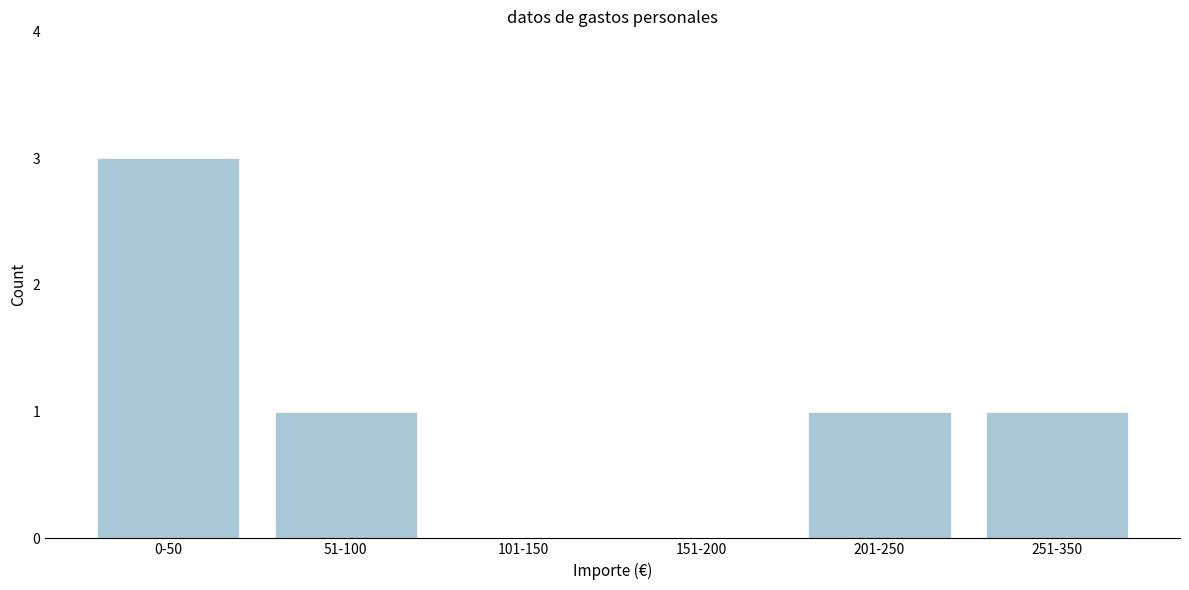

Reading left to right, extract all data points from this chart.

0-50=3	51-100=1	101-150=0	151-200=0	201-250=1	251-350=1